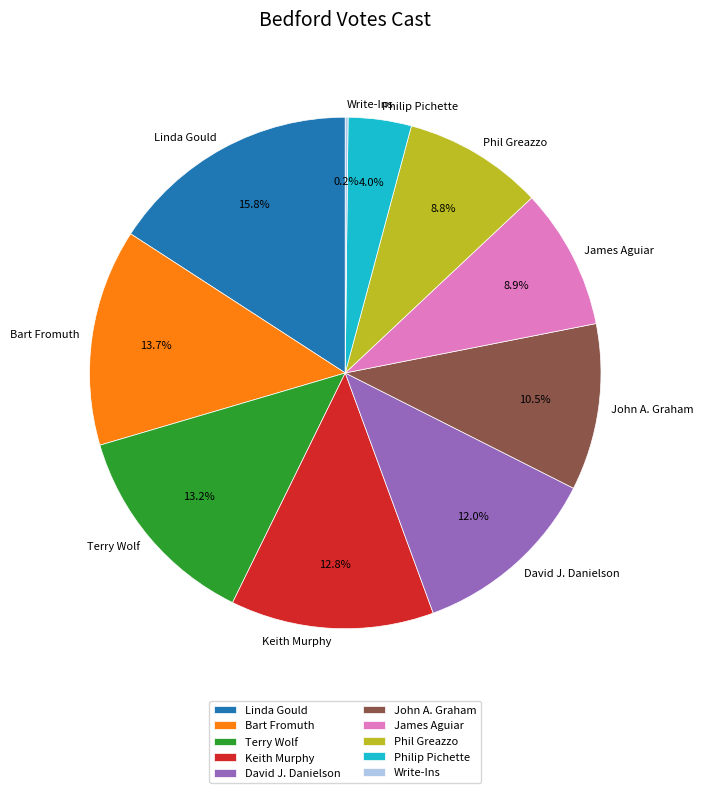

What is the ratio of the value at Terry Wolf to the value at David J. Danielson?

1.1